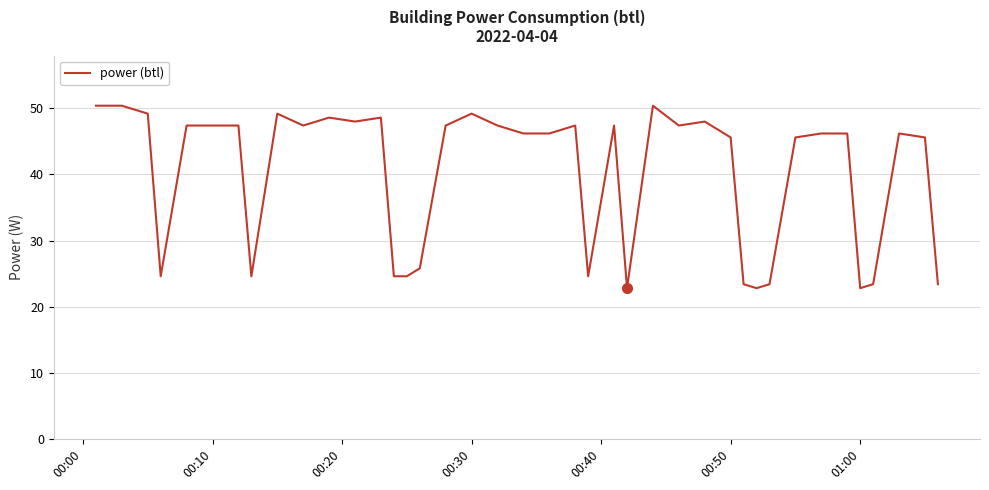

What is the average value?

39.9